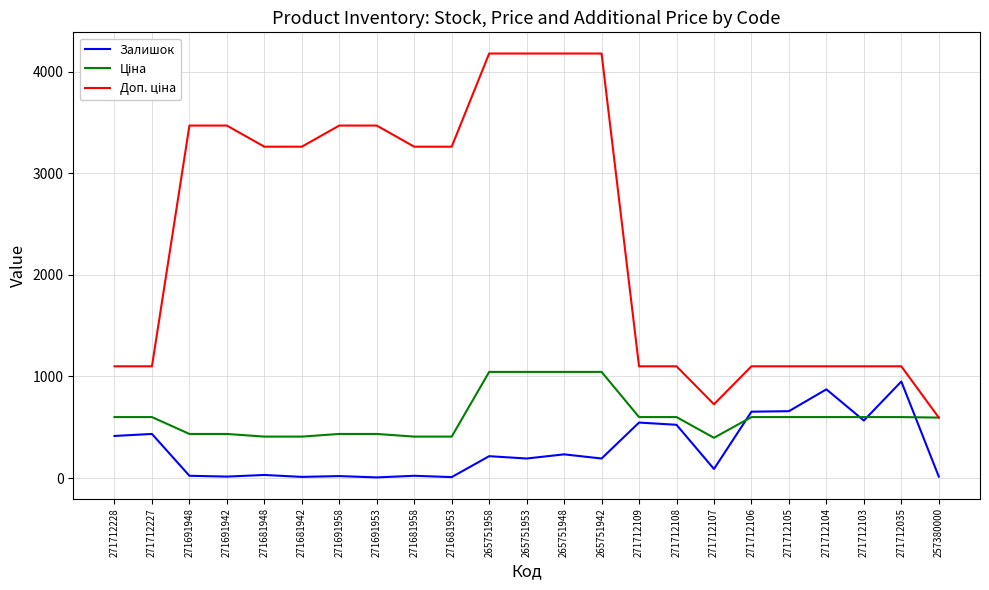

What is the total value across all series at 271691942?

3917.8